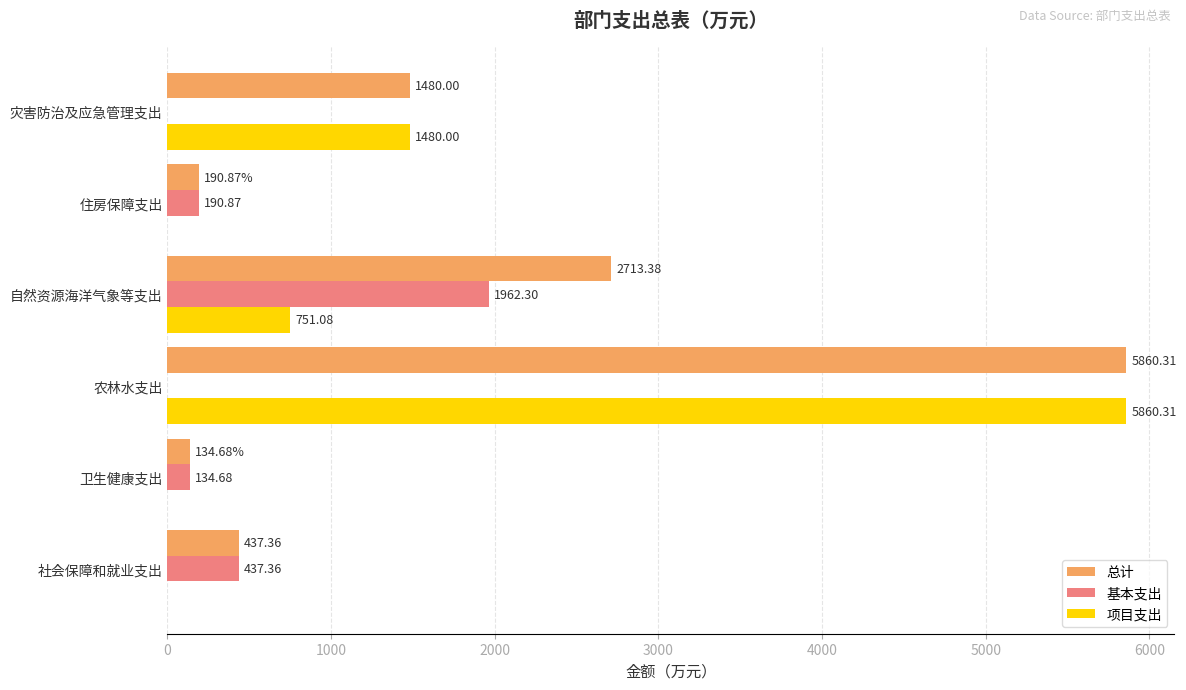

What is the average value of the 项目支出 series?

1348.6